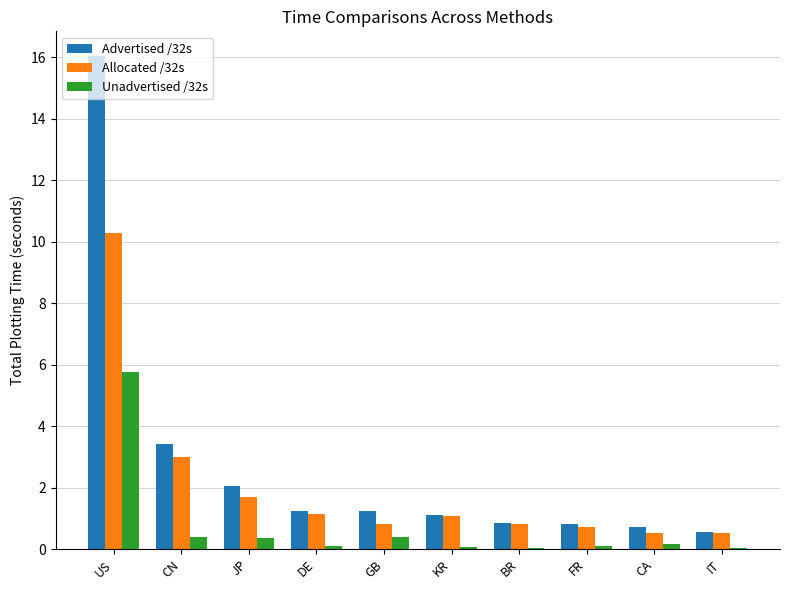

What is the sum of all Advertised /32s values?

28.0